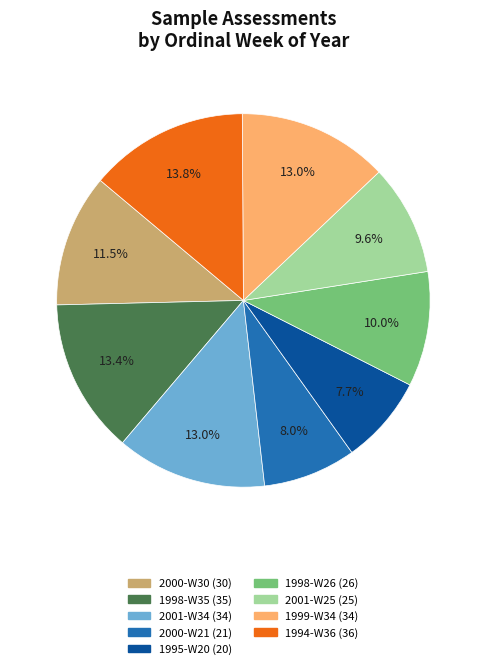

Which has a higher value, 2000-W30 or 1994-W36?

1994-W36